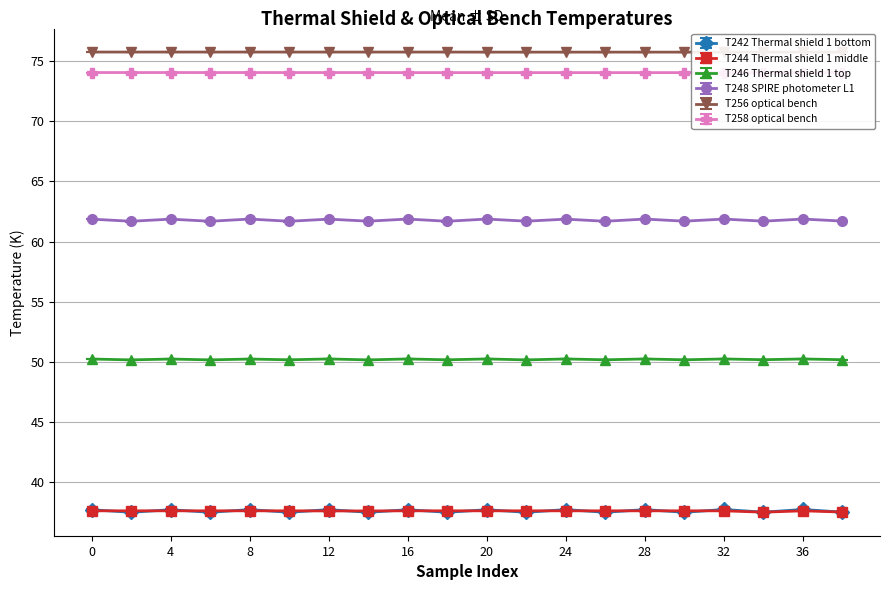

The value of T248 SPIRE photometer L1 at 2 is 61.7. True or false?

True